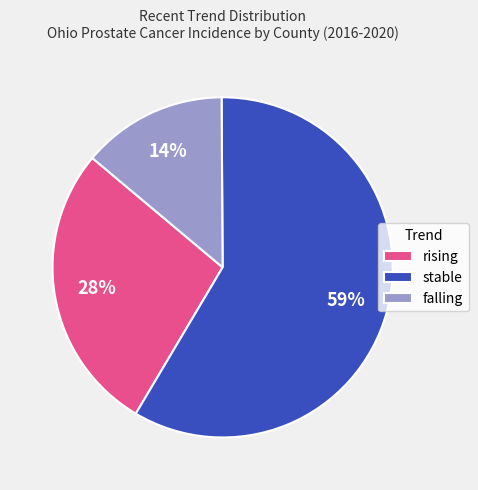

To the nearest percent, what portion does falling represent?

14%